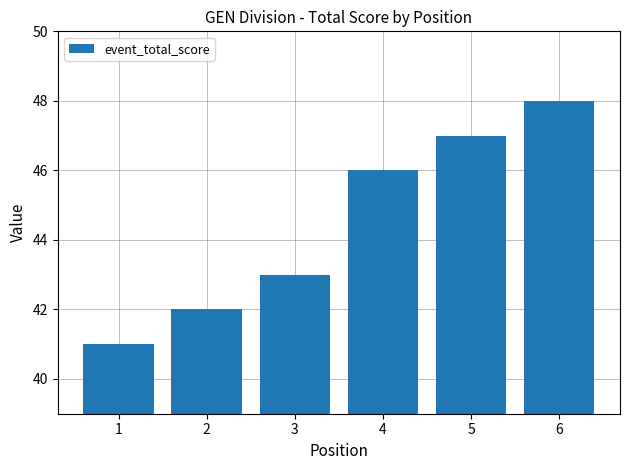

Which label corresponds to the largest value in the chart?

6